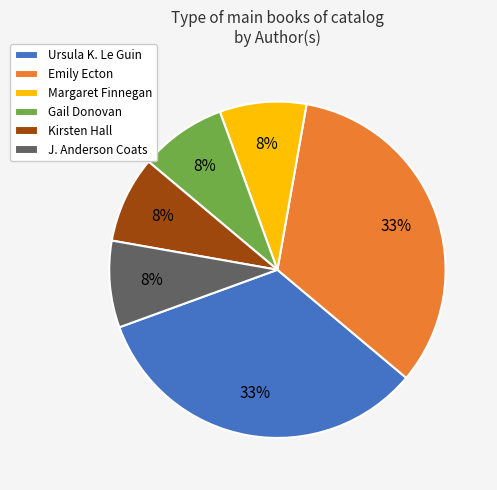

Is it true that Kirsten Hall is 8% of the pie?

True